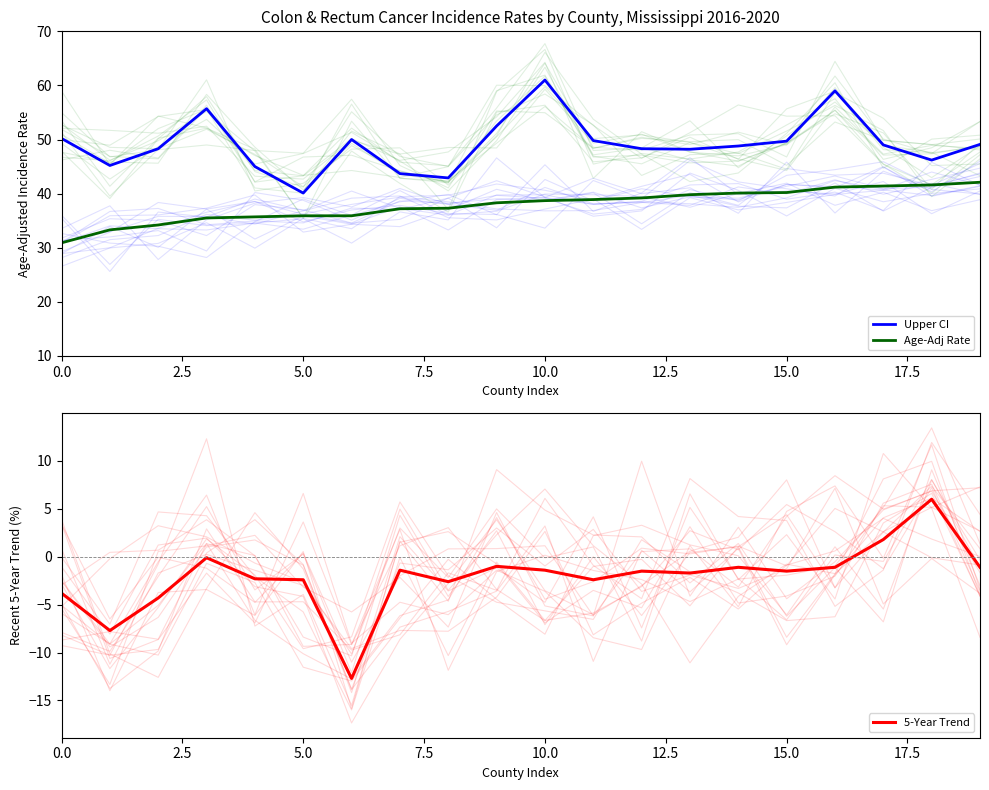

How many values in 5-Year Trend are below zero?

18